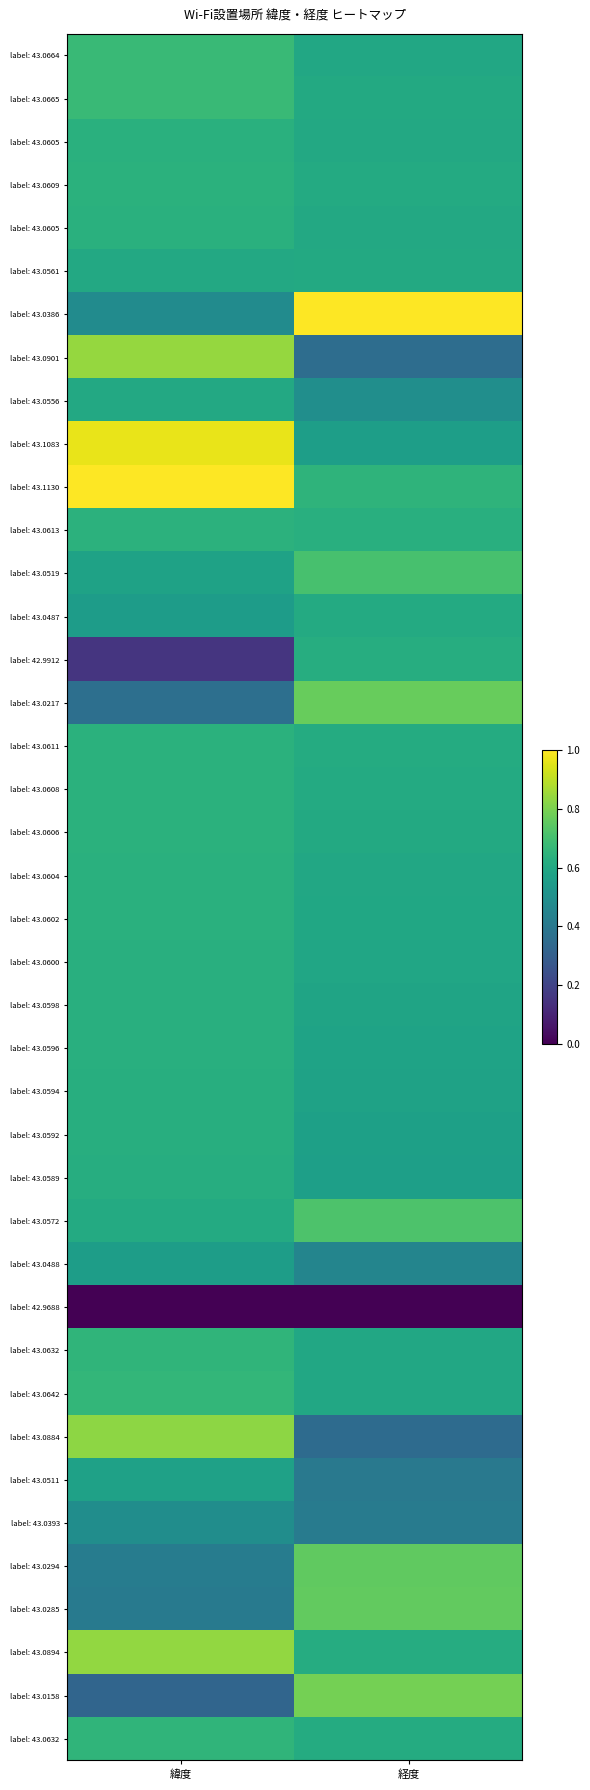

What is the greatest value displayed?

1.0